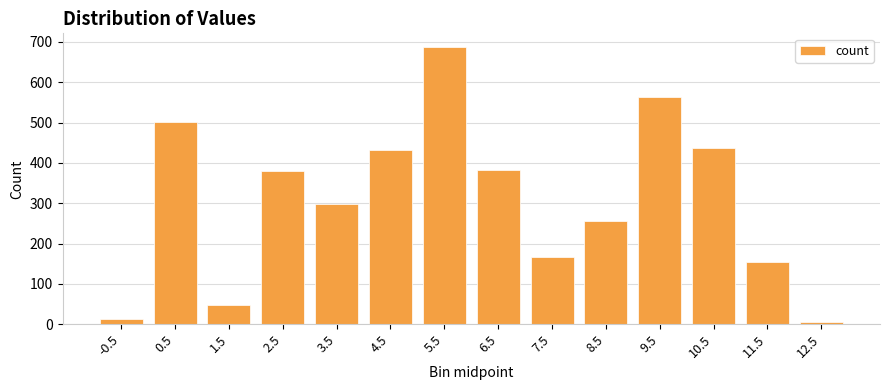

At which category does the chart reach its peak across all series?

5.5